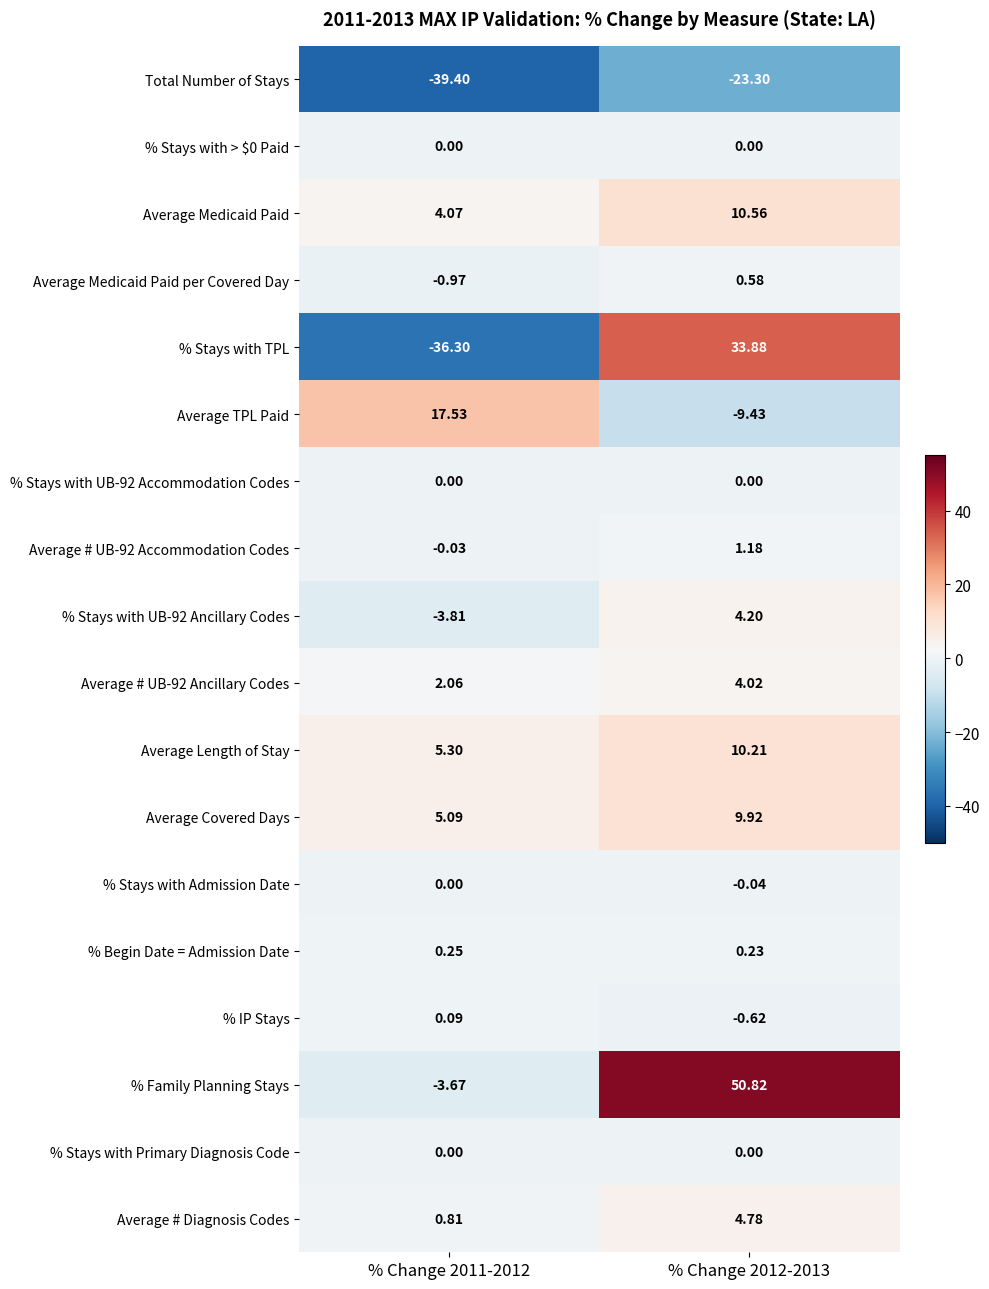

Which series has the widest spread of values?

% Stays with TPL